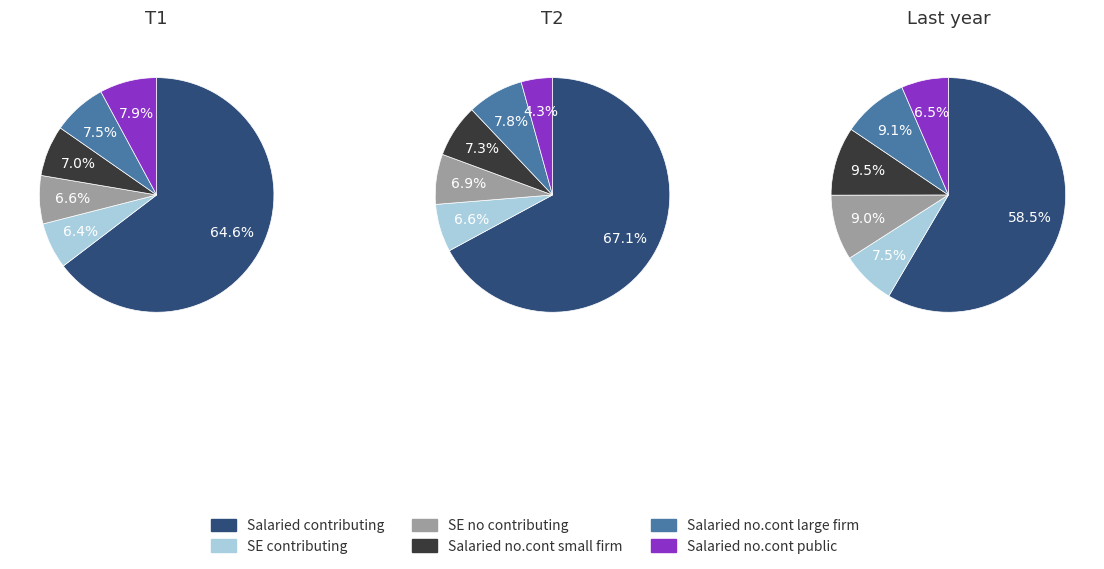

To the nearest percent, what portion does 7061.0 represent?

3%